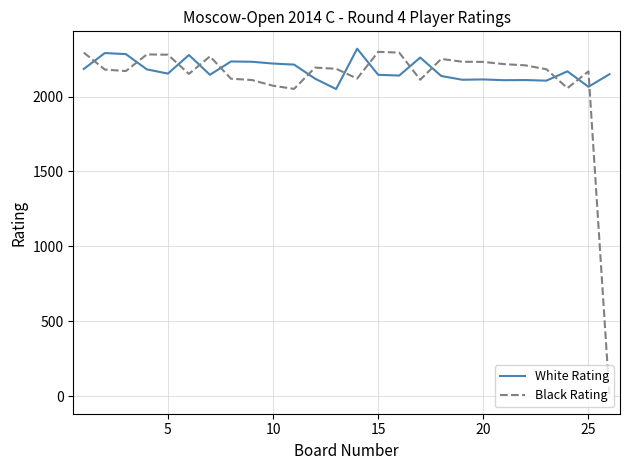

What is the difference between the maximum and second lowest values in the Black Rating series?

247